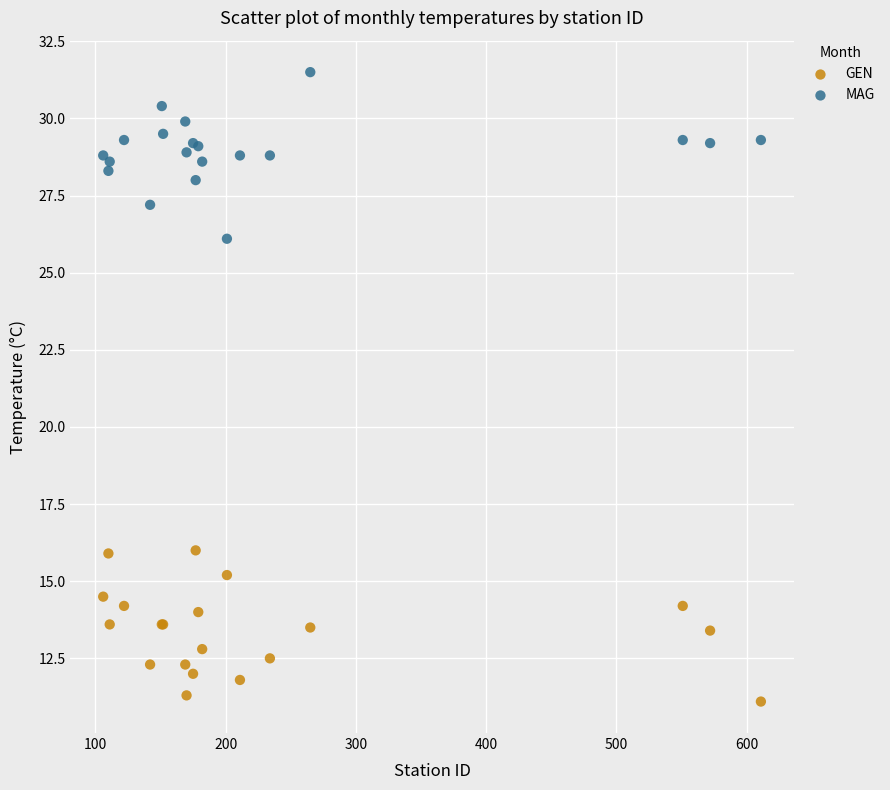

Which series reaches the minimum Y coordinate?

GEN